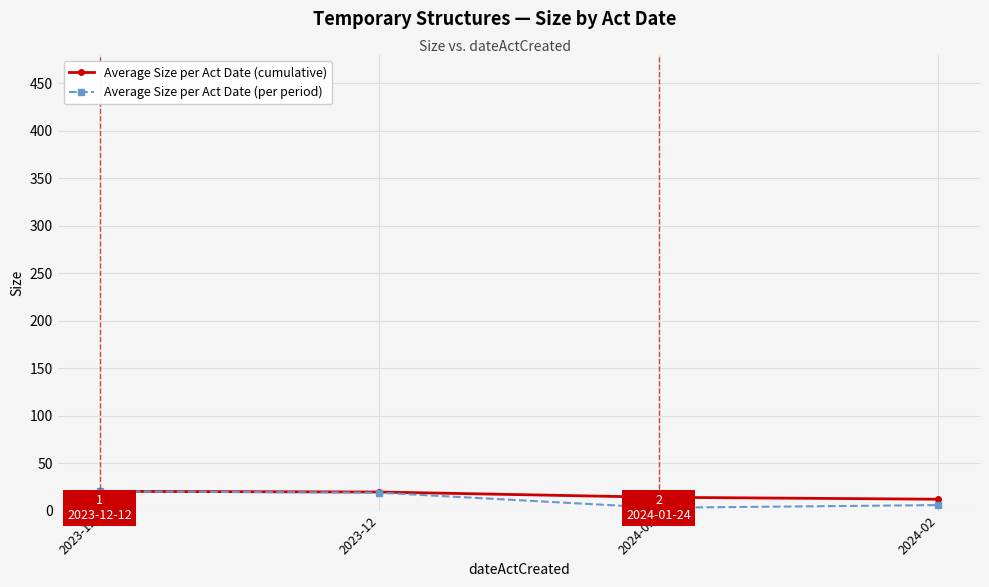

What is the total value across all series at 2023-12?

40.6